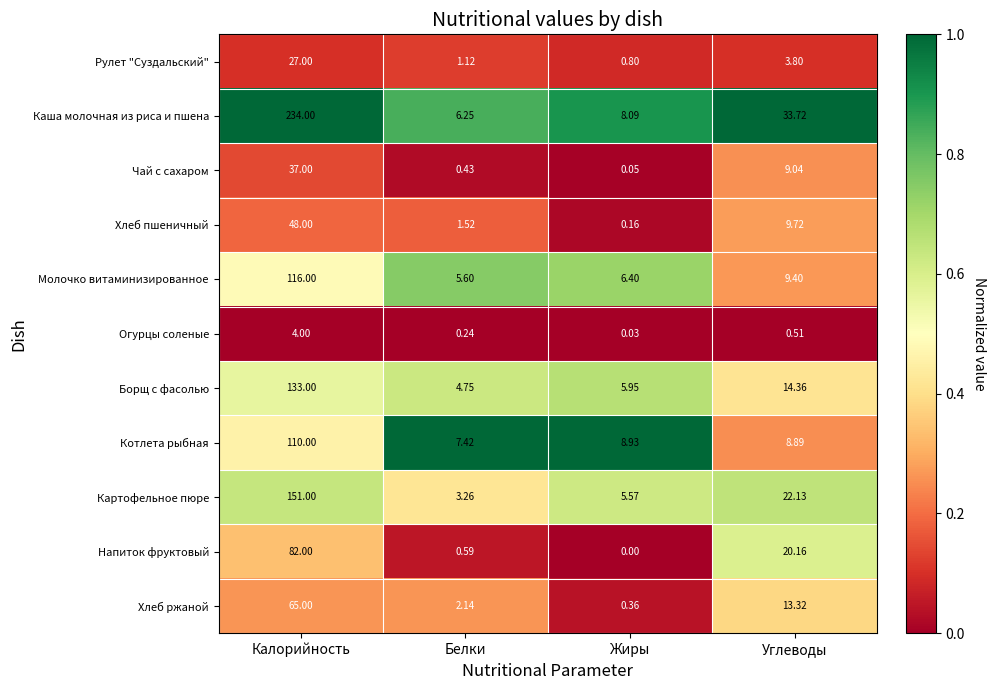

At which label does Напиток фруктовый first exceed 20?

Калорийность